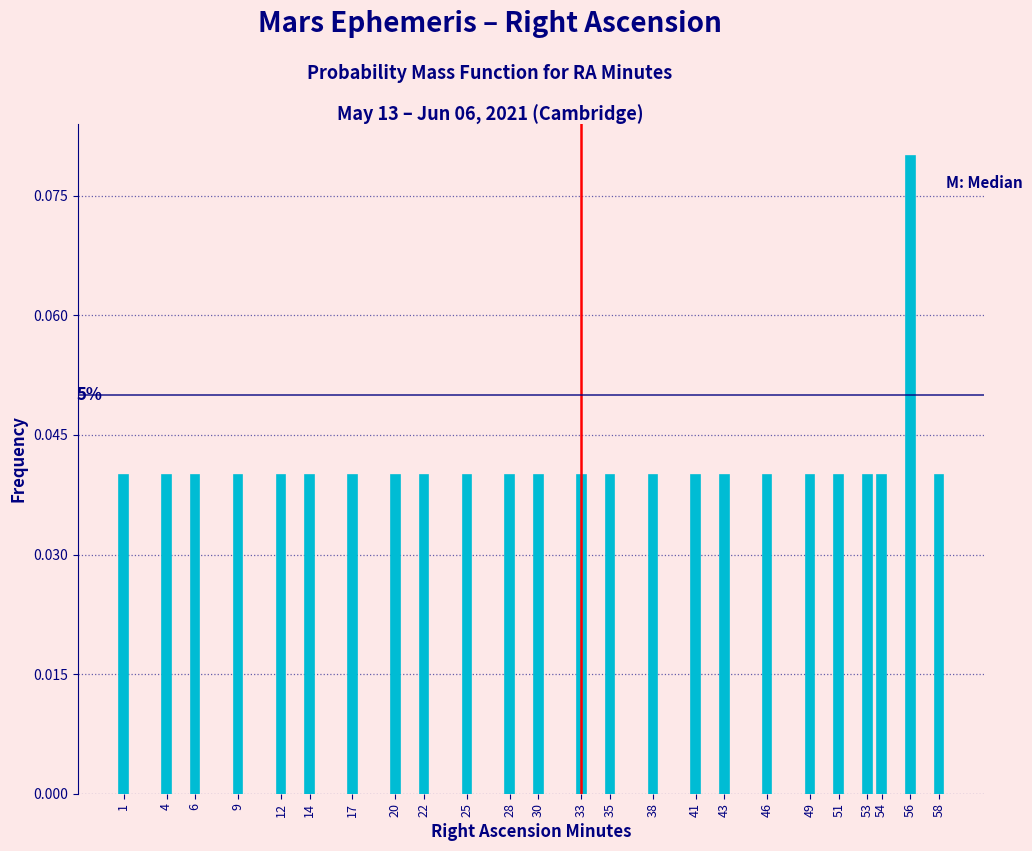

True or false: the data shows 0.1 at 30.

False